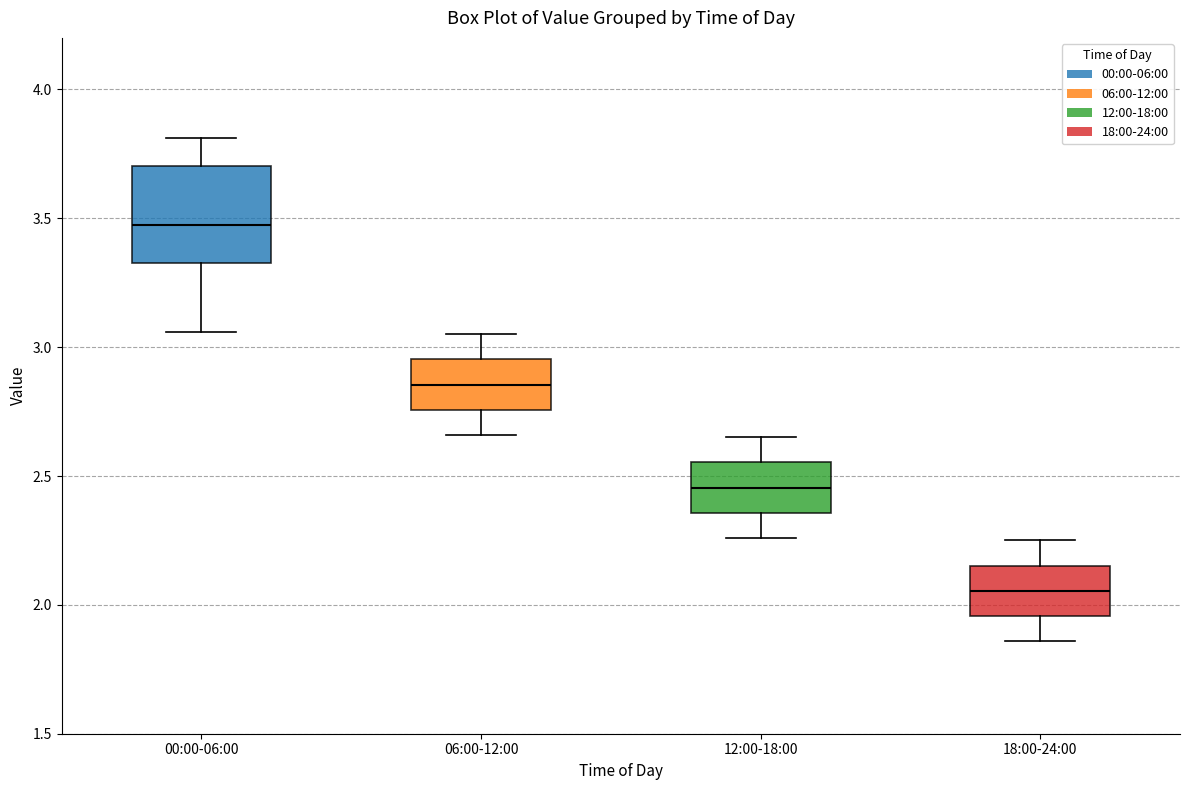

Which box's median line is the highest?

00:00-06:00